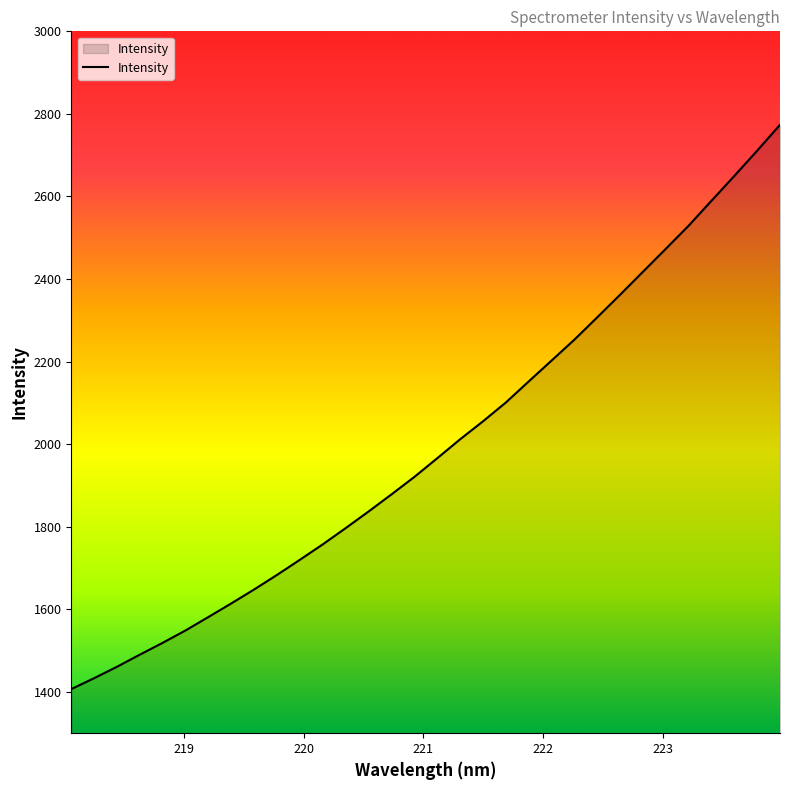

What is the average value?

1995.5